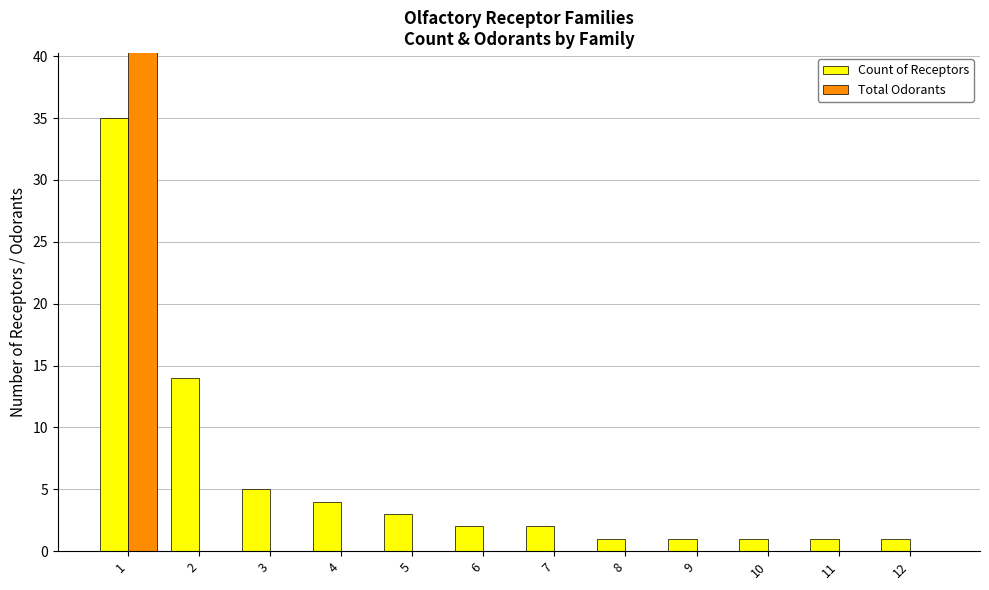

Rank the series by their average value, from highest to lowest.

Total Odorants, Count of Receptors